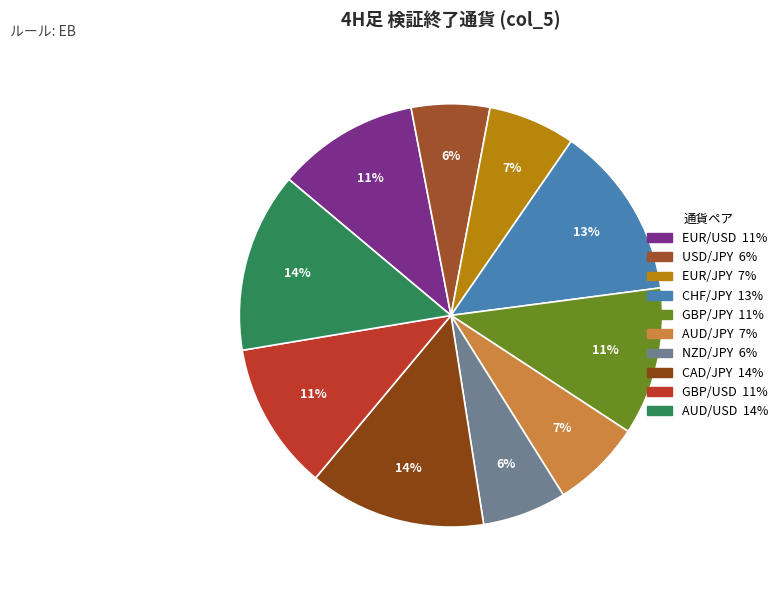

The CHF/JPY slice represents 13% of the pie. True or false?

True